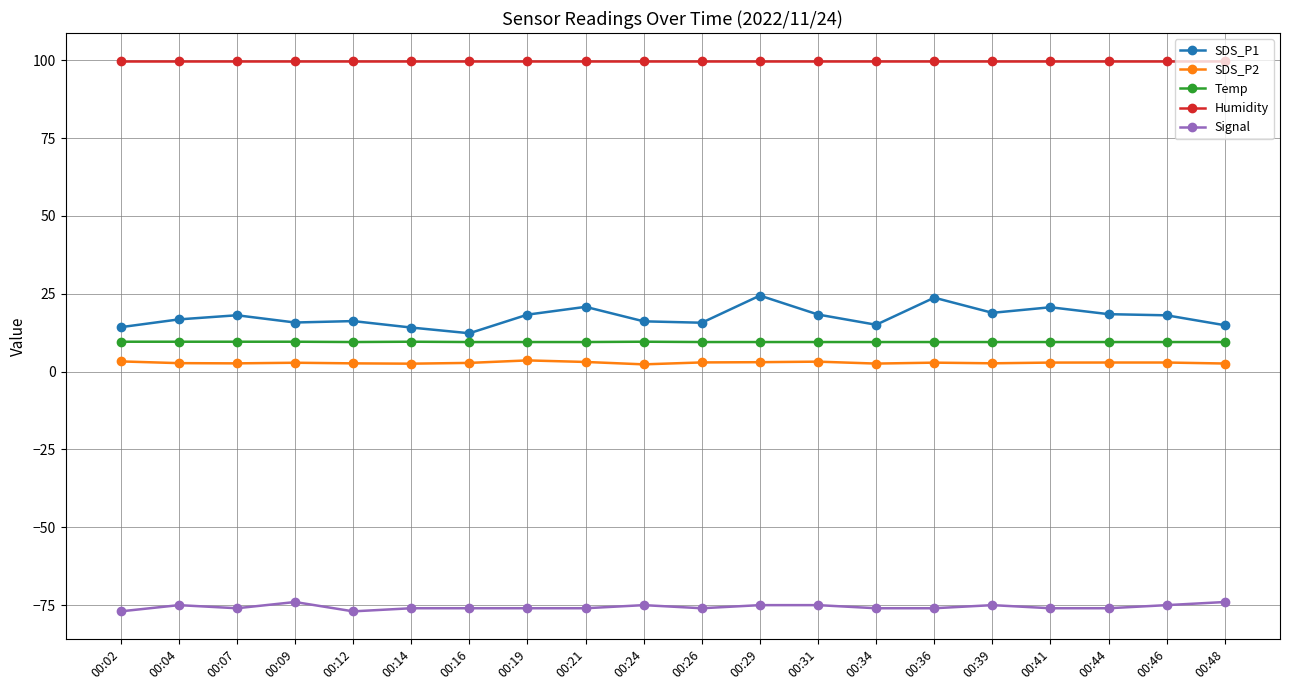

Count the number of data series in this chart.

5